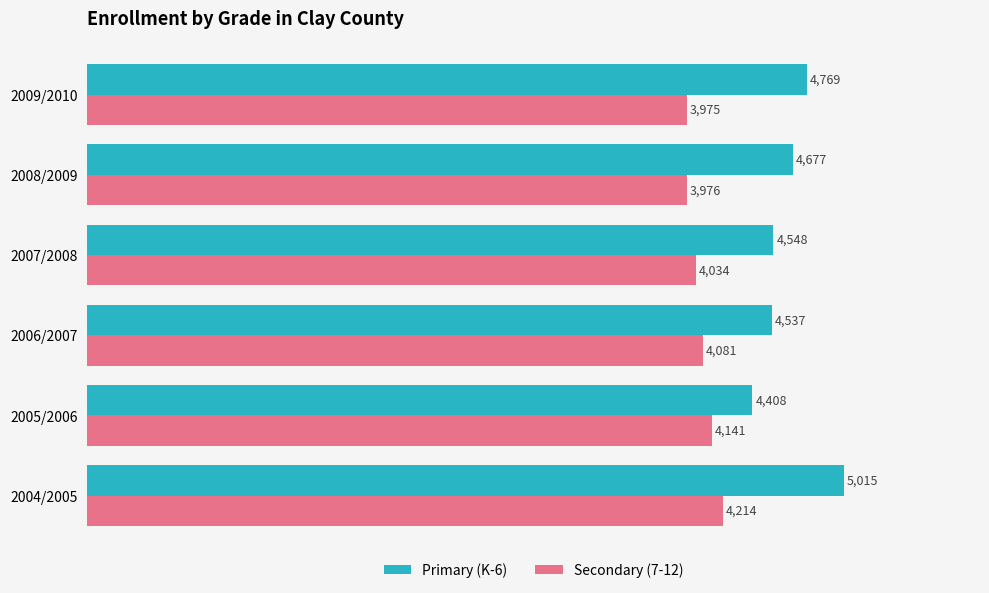

At which category is the sum across all series the highest?

2004/2005